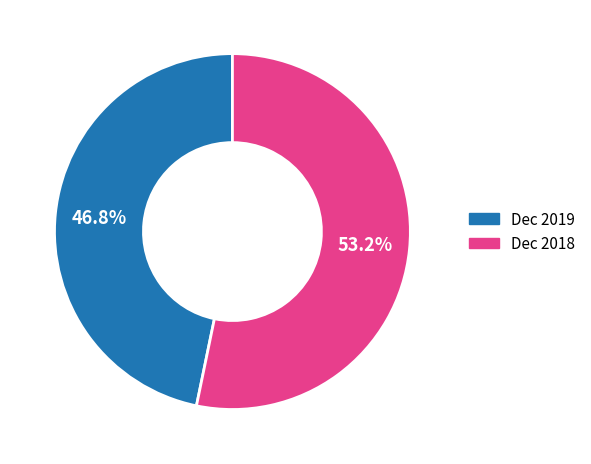

Is Dec 2019 the majority of the pie?

No